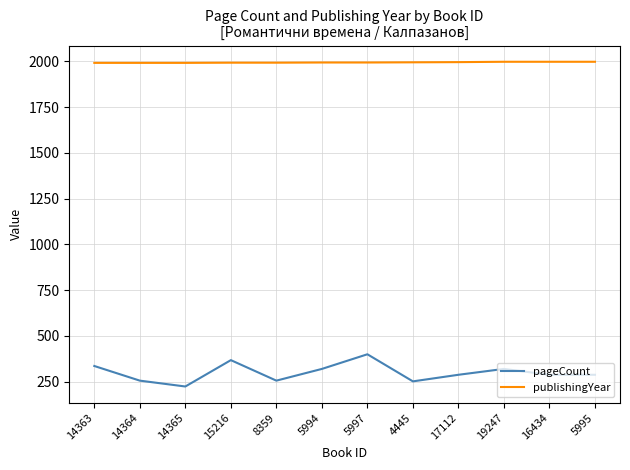

What is the lowest value of the publishingYear series?

1992